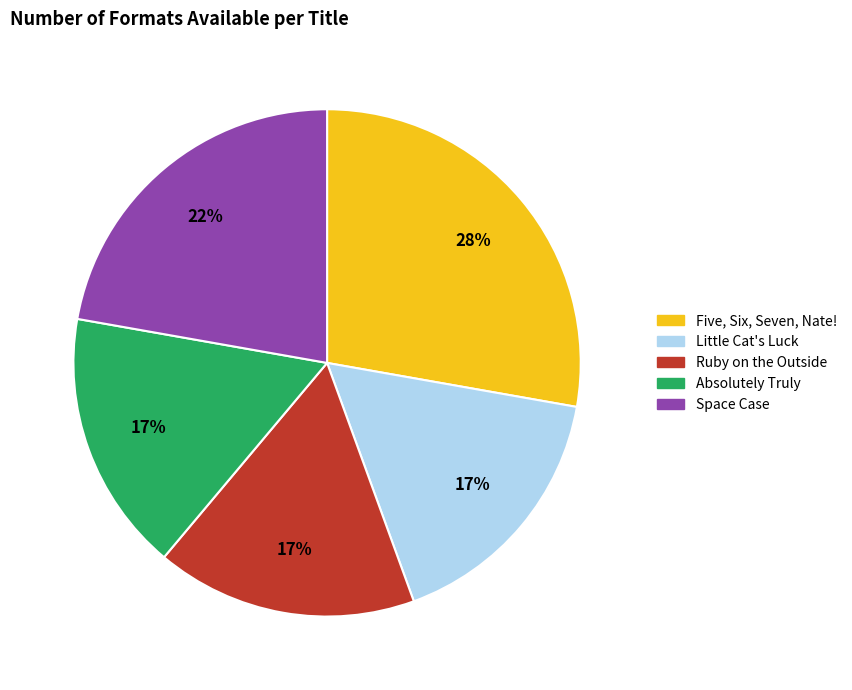

Does Ruby on the Outside account for over 50% of the chart?

No